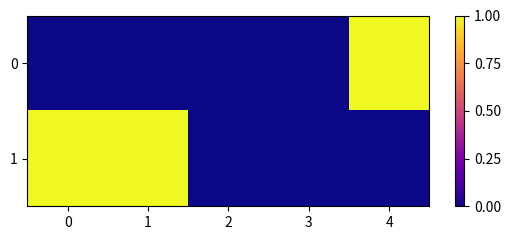

Reading right to left, extract all data points from this chart.

0: 4=1.0	3=0.0	2=0.0	1=0.0	0=0.0
1: 4=0.0	3=0.0	2=0.0	1=1.0	0=1.0